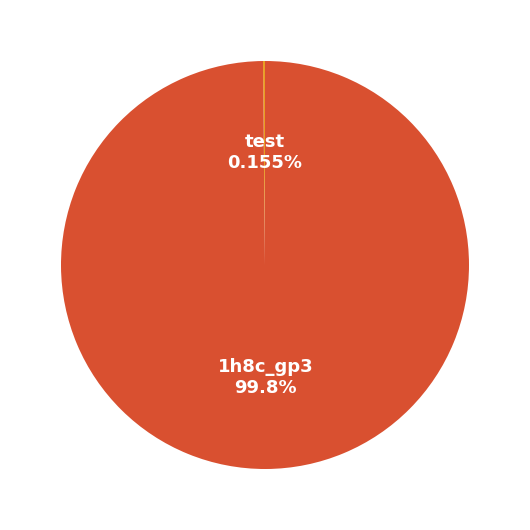

Does 1h8c_gp3 represent more than half of the total?

Yes